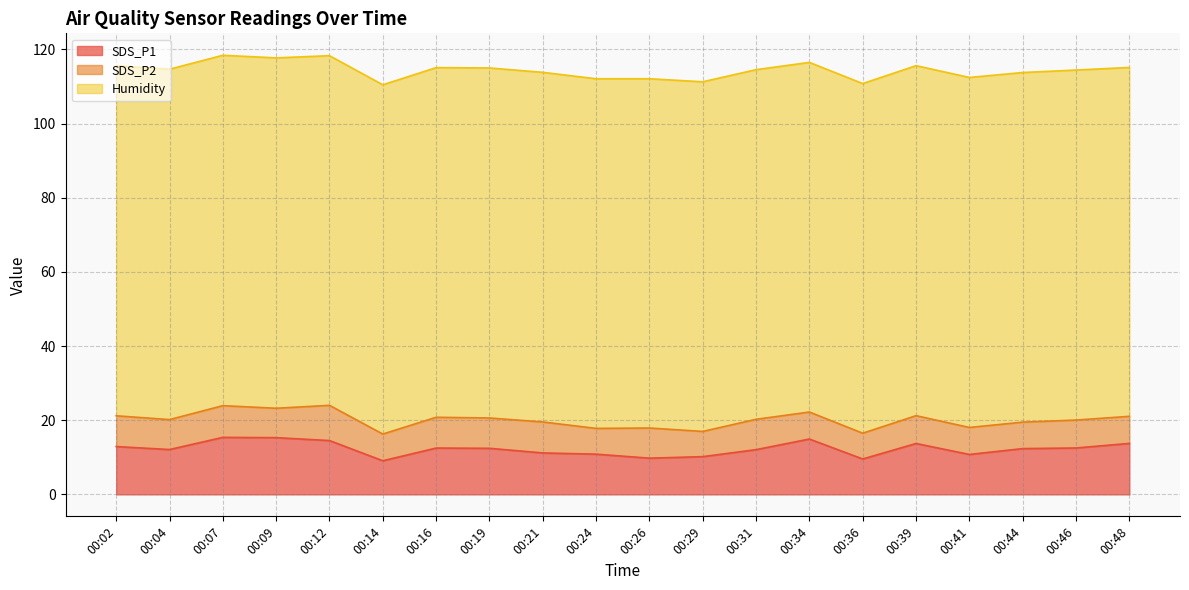

True or false: SDS_P2 has a value of 12.6 at 00:26.

False